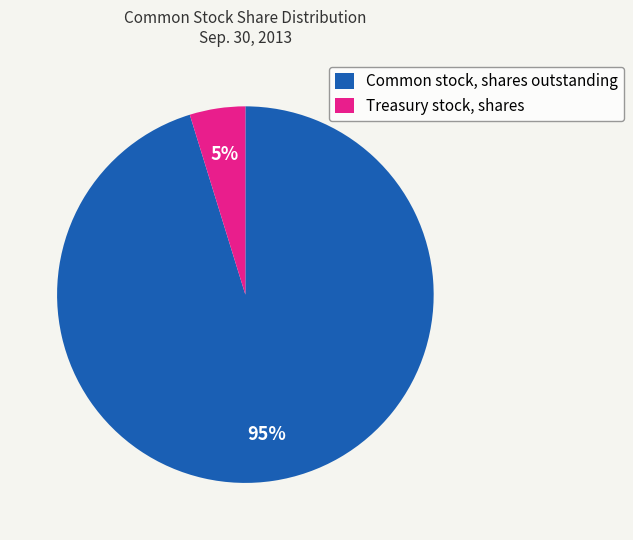

Is the sum of Treasury stock, shares and Common stock, shares outstanding greater than half?

Yes